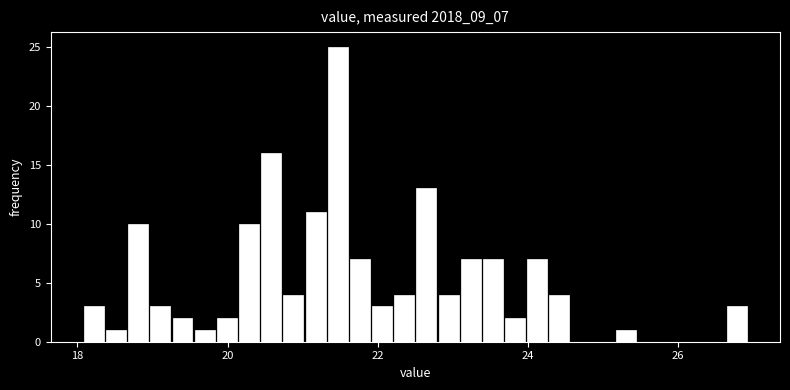

Around what value on the x-axis is the tallest bar? Give the approximate position of its centre, as read against the axis.

21.4